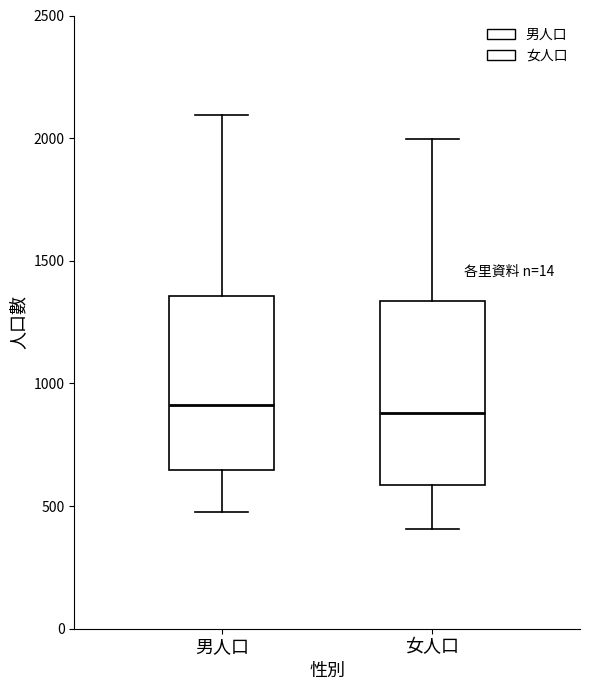

Reading left to right, read every box against the y-axis: the position of its median line, the range the box covers, and the ends of its whiskers. The values are not printed on the chart, so give them approximately, as read against the axis.

男人口: median 900, box 650 to 1350, whiskers 500 to 2100
女人口: median 900, box 600 to 1350, whiskers 400 to 2000